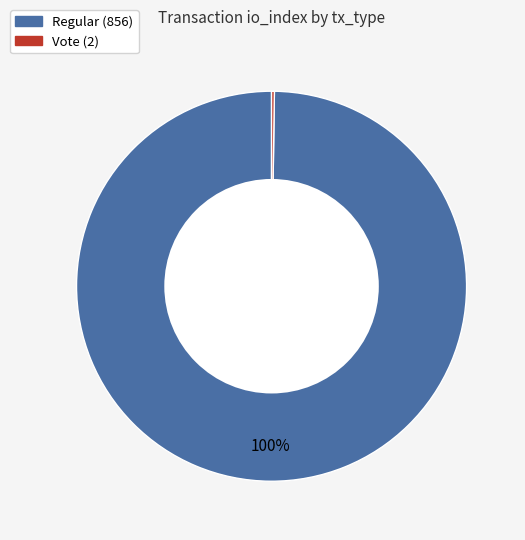

Which slice represents more than half of the pie?

Regular (856)